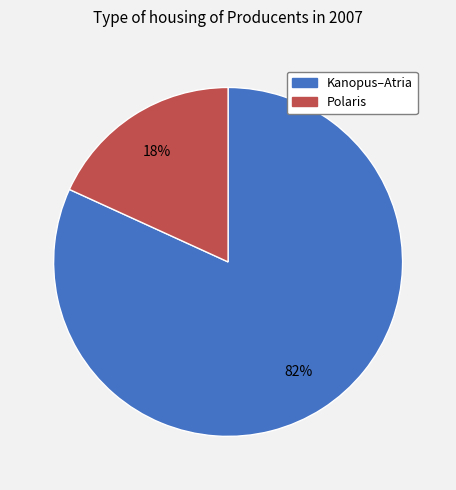

How many slices are in this pie chart?

2